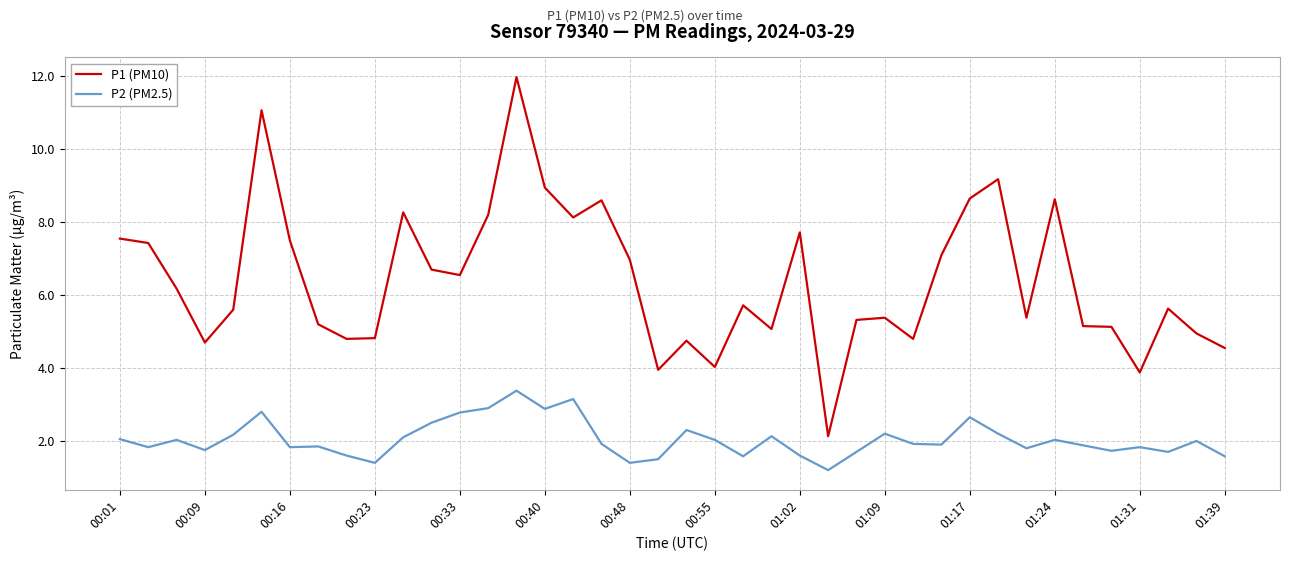

In P1 (PM10), how many points are higher than both neighbors (excluding endpoints)?

11